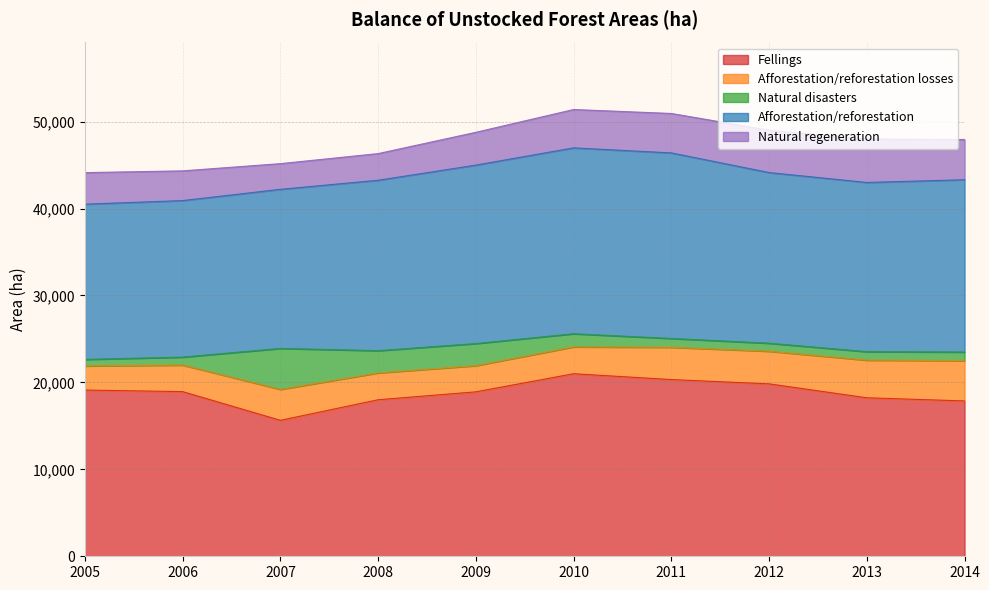

How many values in the Afforestation/reforestation losses series are below 3558?

5